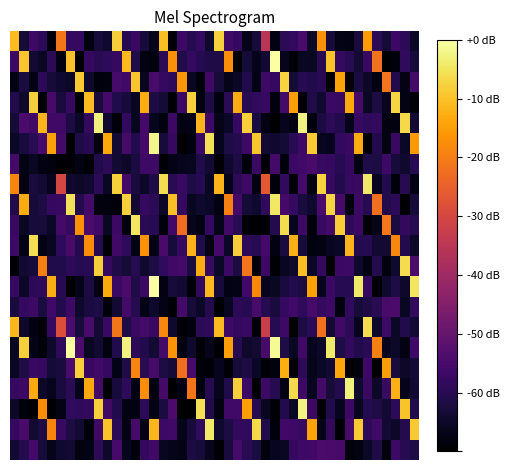

List the series in order of their peak value, highest first.

6, 9, 17, 10, 1, 24, 13, 15, 8, 7, 3, 19, 14, 23, 22, 30, 12, 29, 21, 2, 20, 5